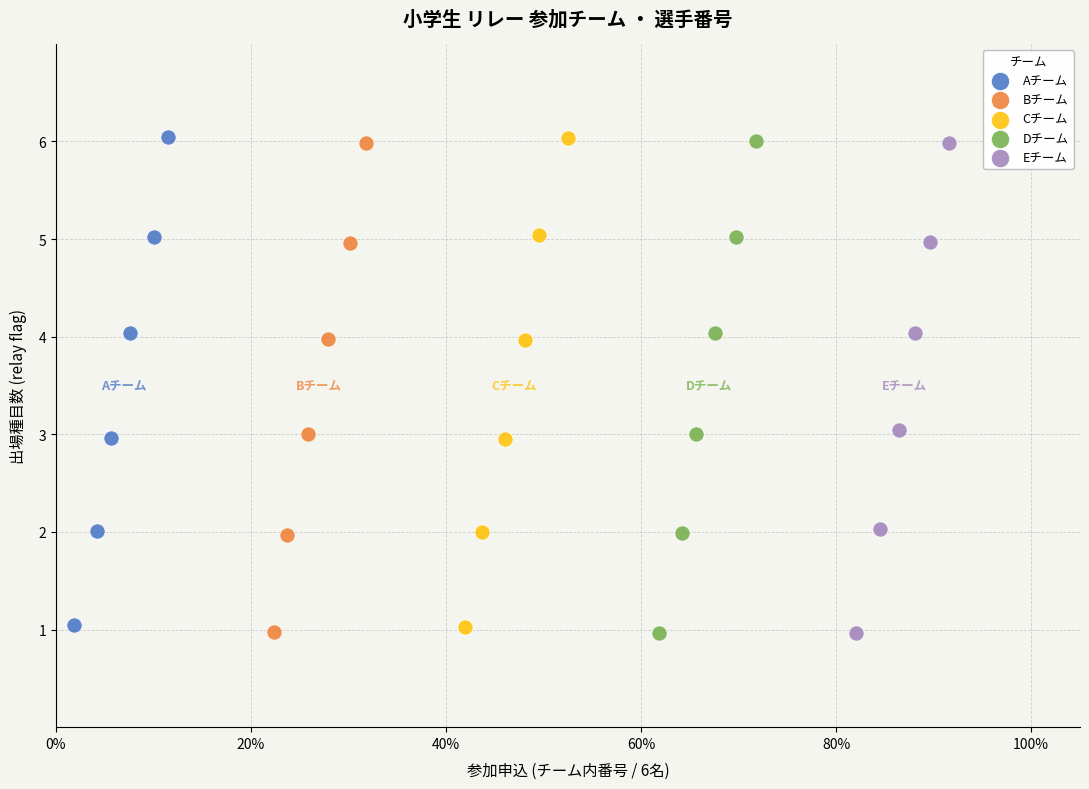

Which series has the largest Y range (max minus min)?

Dチーム